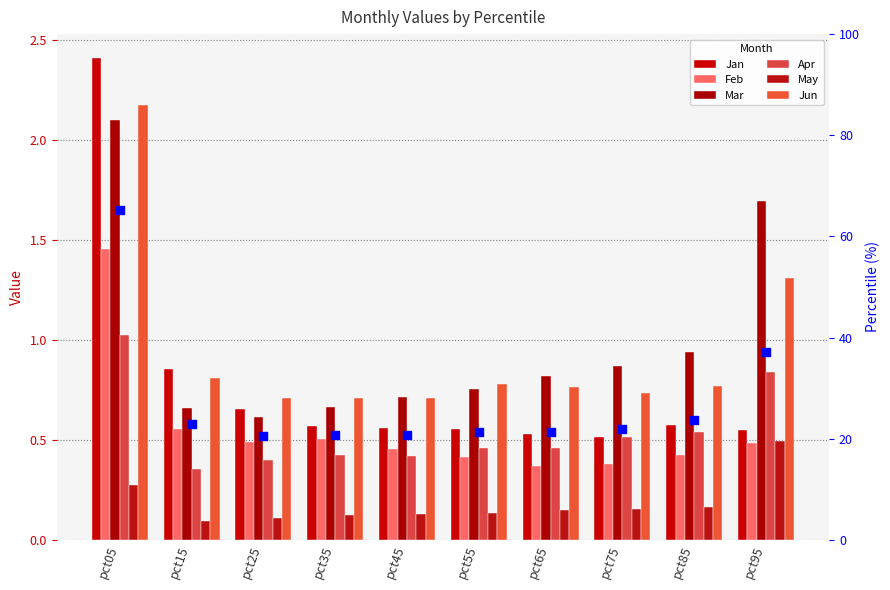

At which category is the sum across all series the highest?

pct05